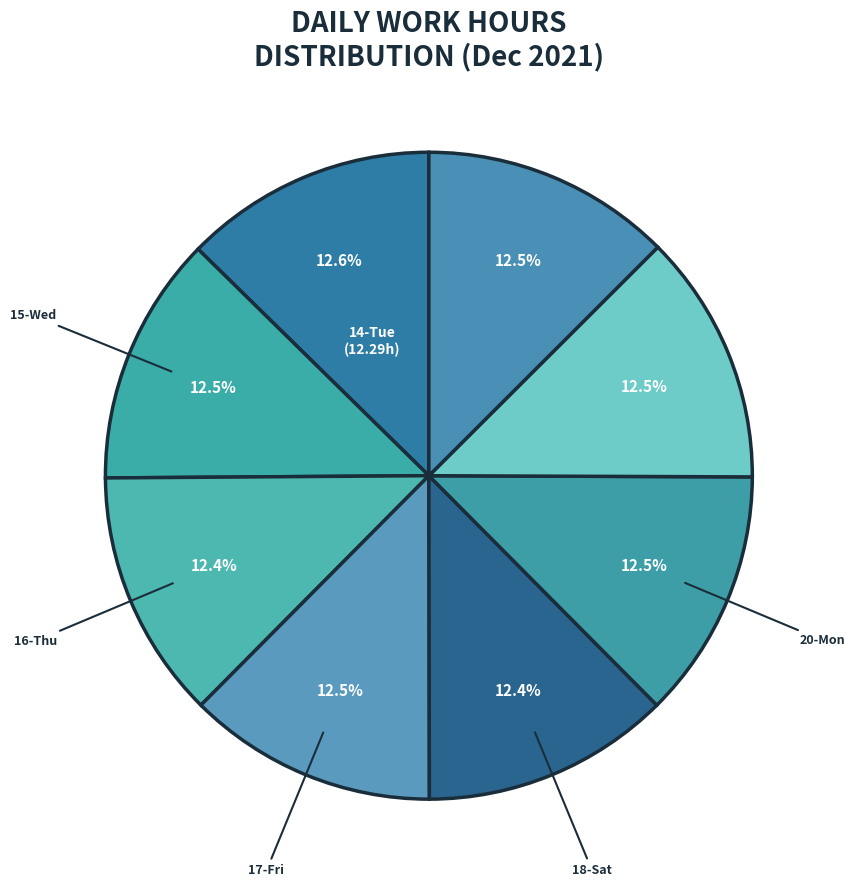

How many segments does this pie chart have?

8